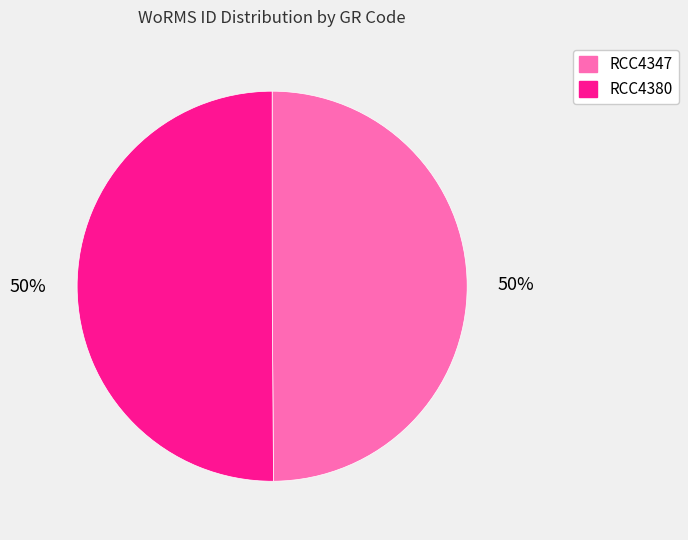

What is the ratio of the value at RCC4347 to the value at RCC4380?

1.0